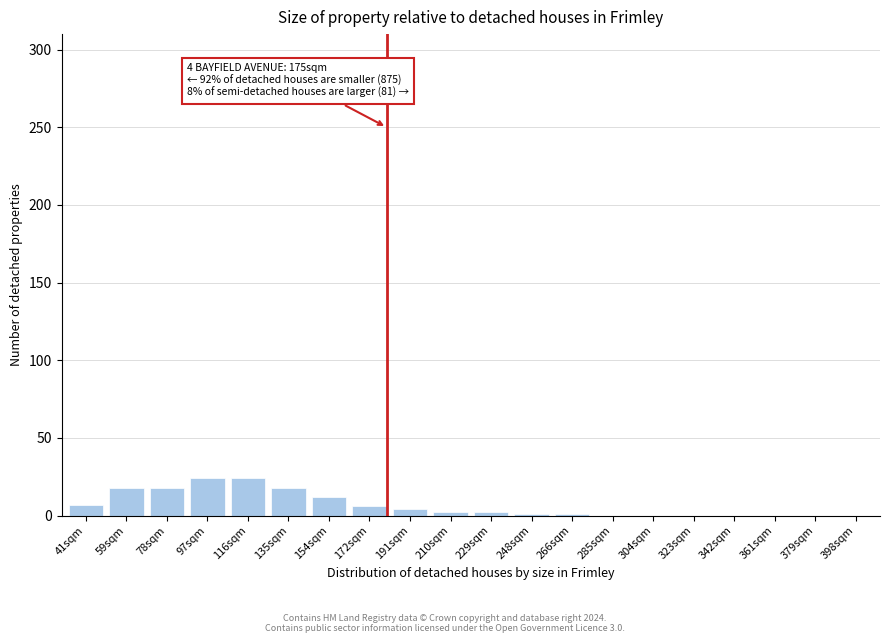

The value at 135sqm is 18. True or false?

True